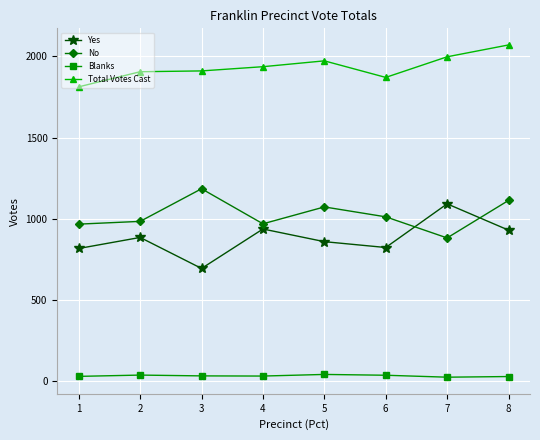

What is the difference between the highest and lowest values at 3?

1879